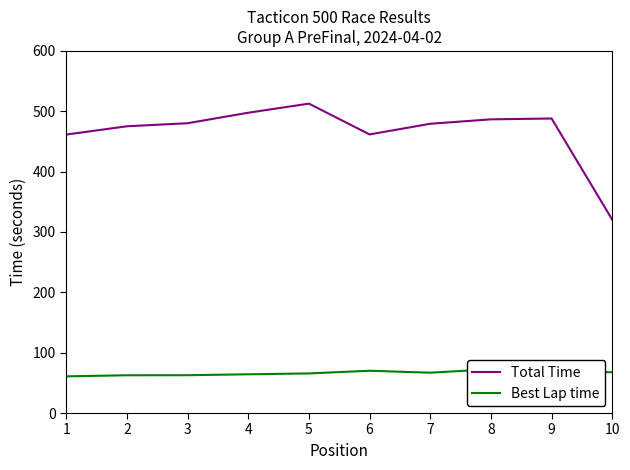

What are all the series names shown in the legend?

Total Time, Best Lap time